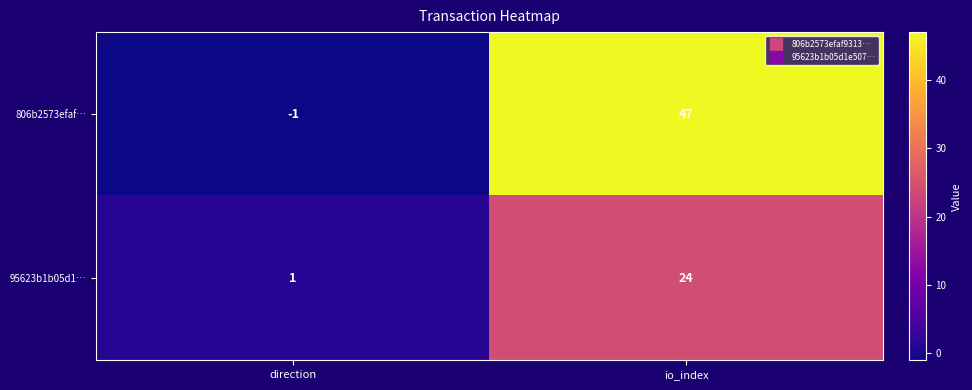

How many categories are shown in the chart?

2